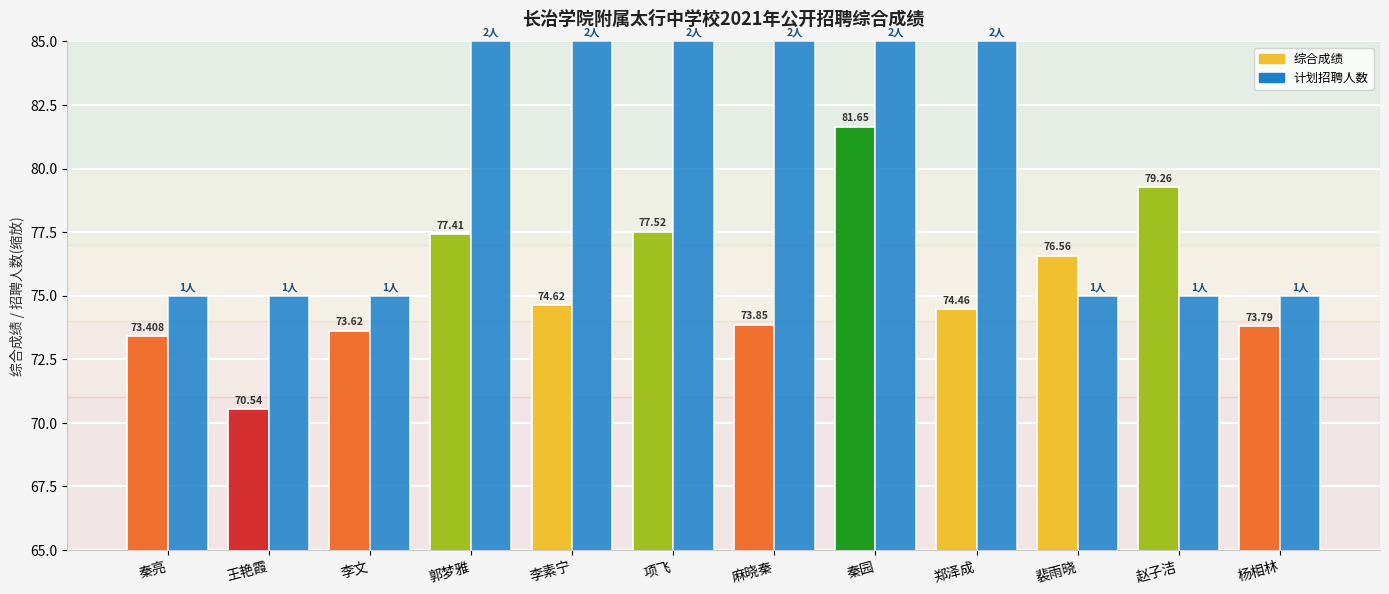

At which category is the sum across all series the highest?

秦园